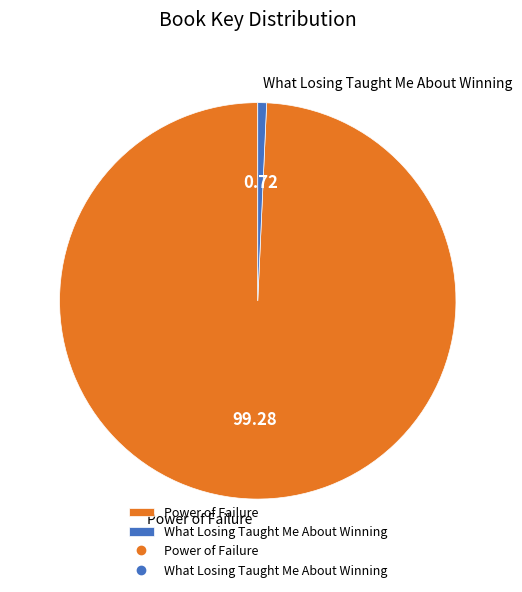

Which category has the biggest portion of the pie?

Power of Failure